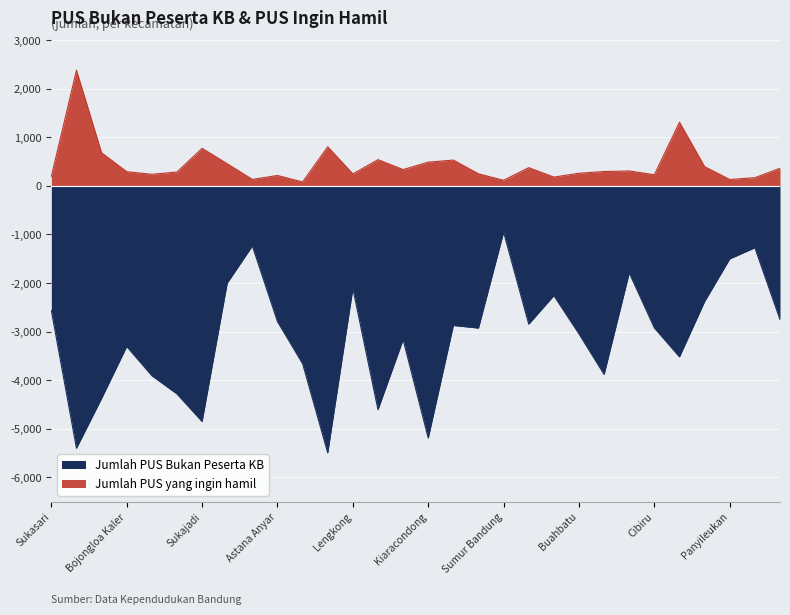

At which category does the chart reach its peak across all series?

Coblong